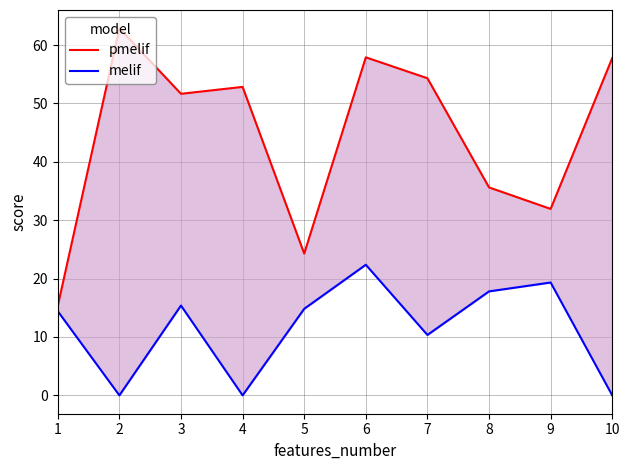

What are all the series names shown in the legend?

pmelif, melif